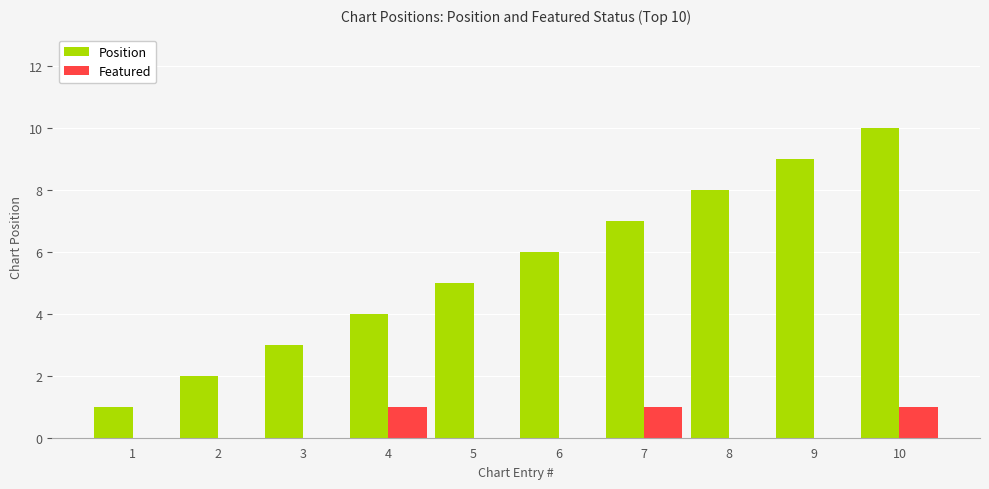

How many data points does each series have?

10